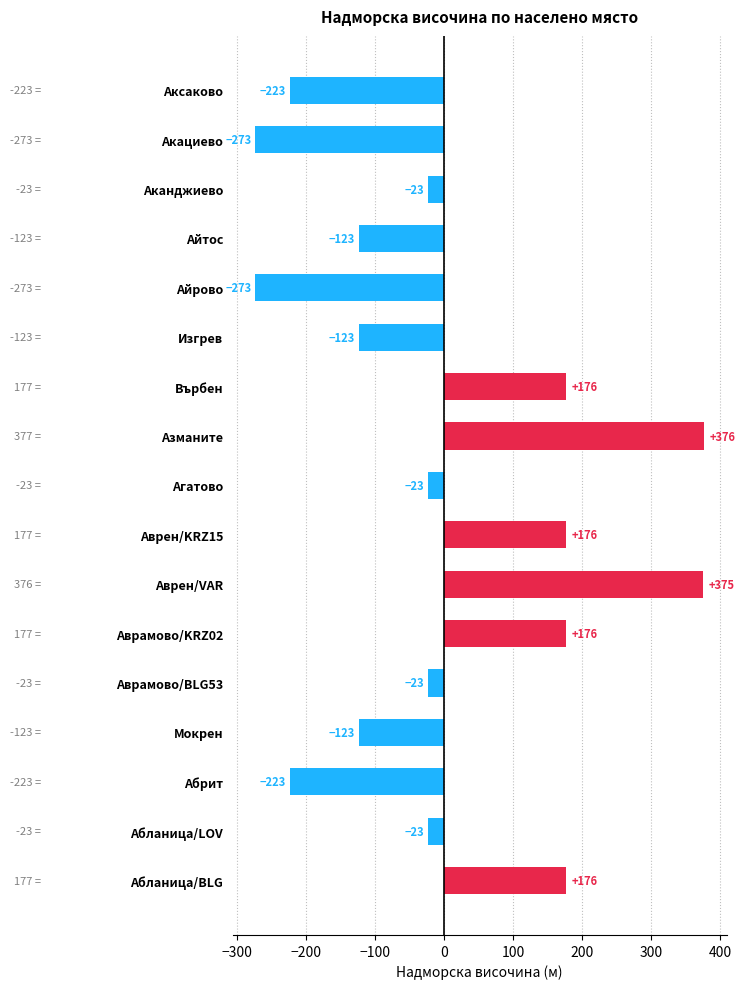

Between Айрово and Абланица/BLG, which is larger?

Абланица/BLG